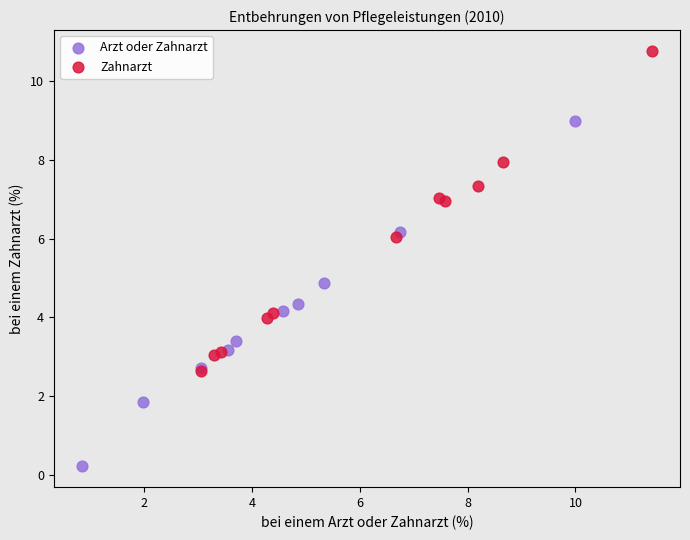

Which series reaches the maximum Y coordinate?

Zahnarzt